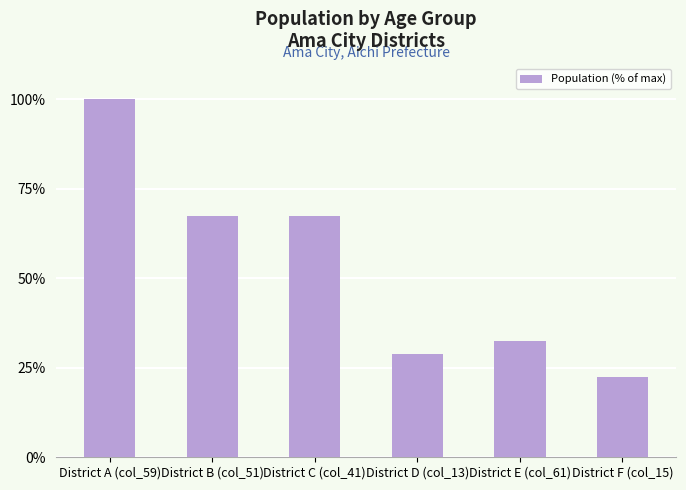

What is the average value?

53.1